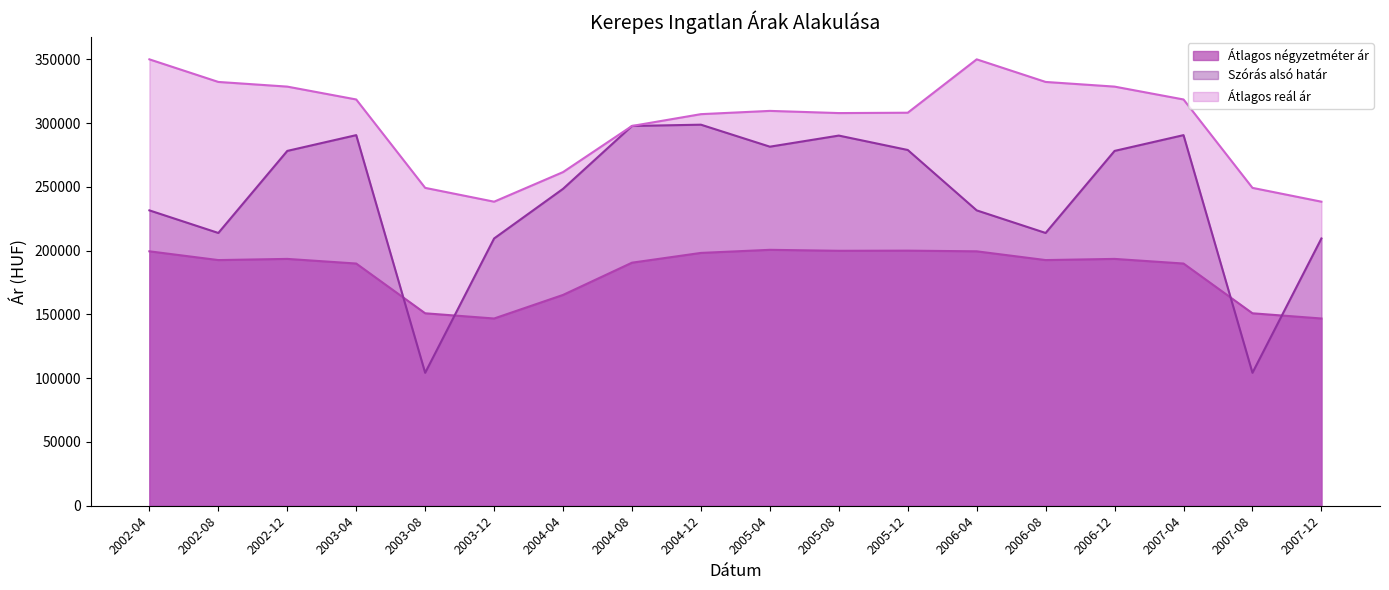

What is the highest value of the Átlagos reál ár series?

349900